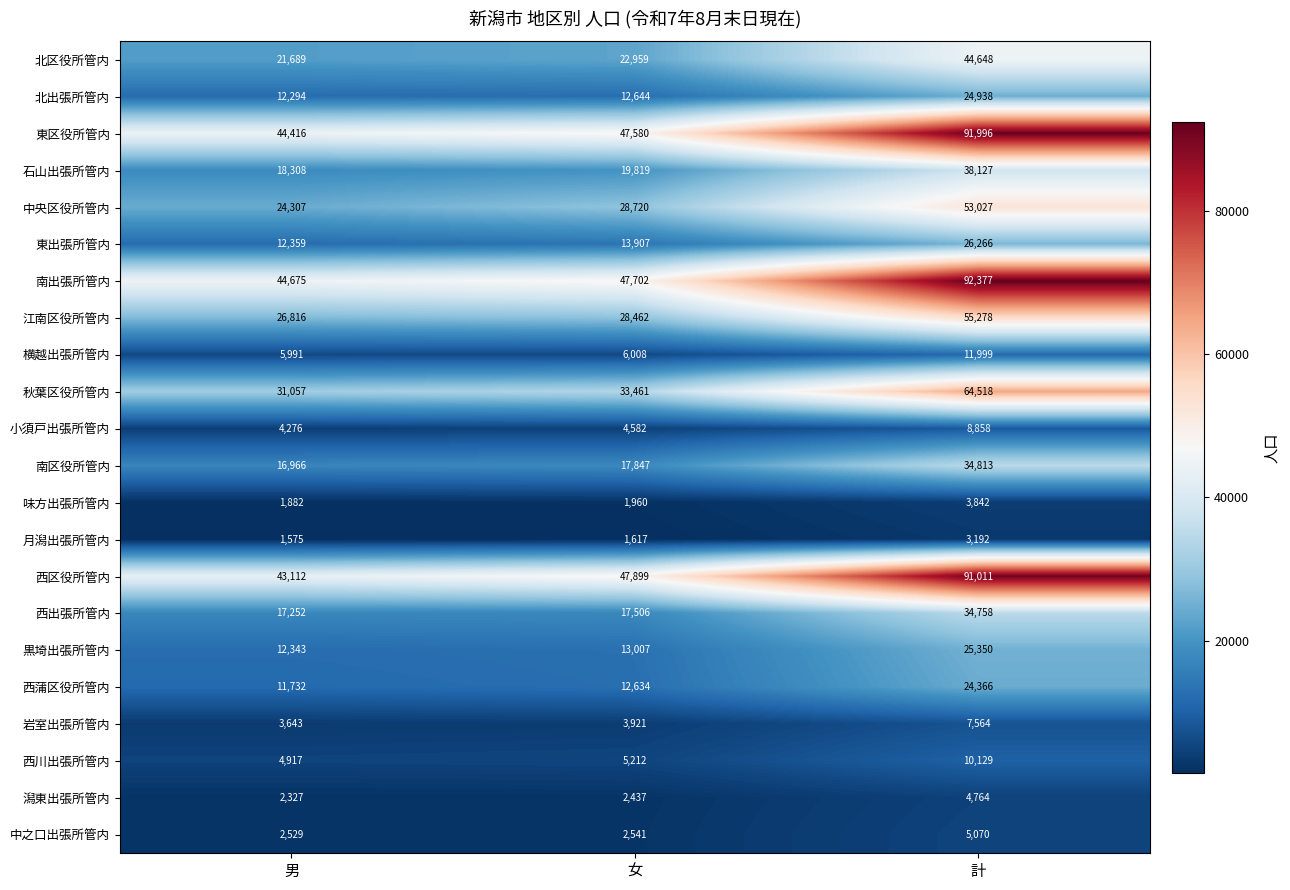

What is the smallest value displayed?

1575